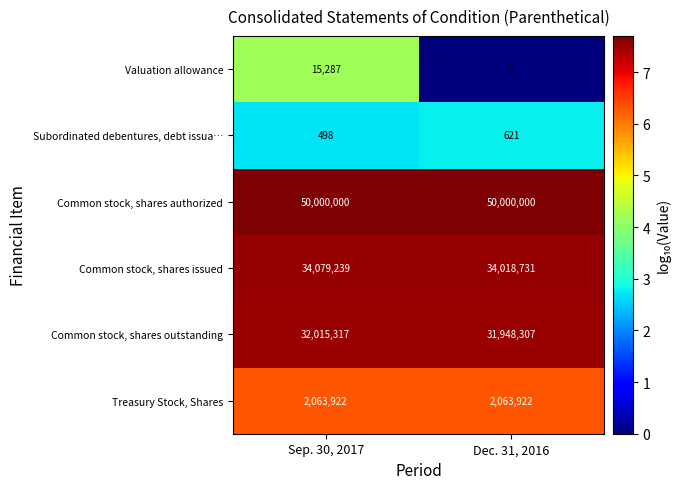

What is the maximum value shown in the chart?

50000000